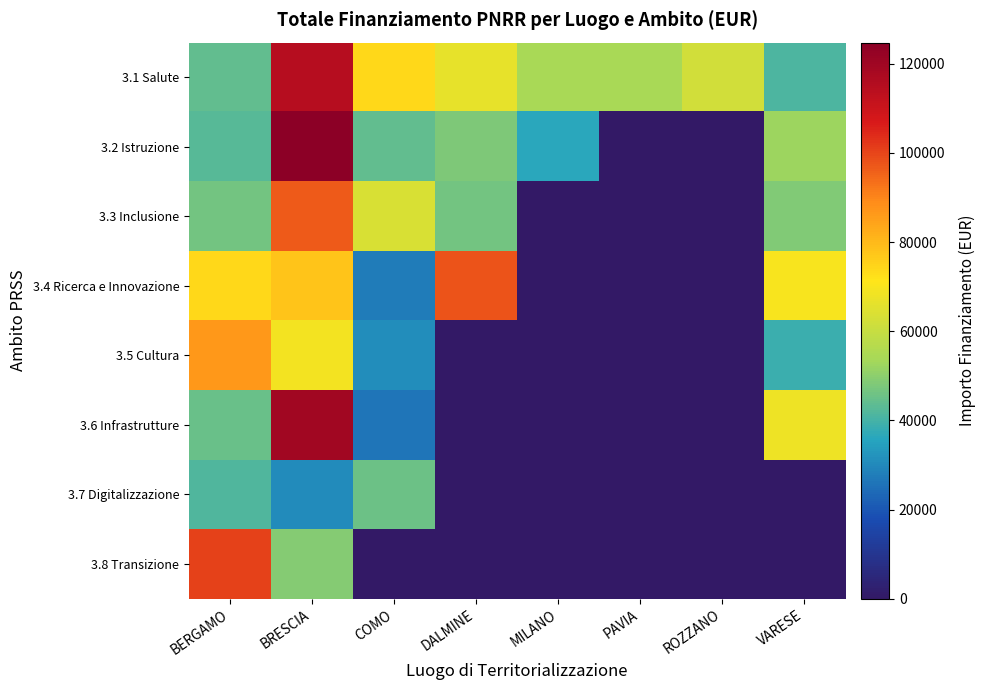

What is the spread (max minus min) of values at DALMINE?

97812.0